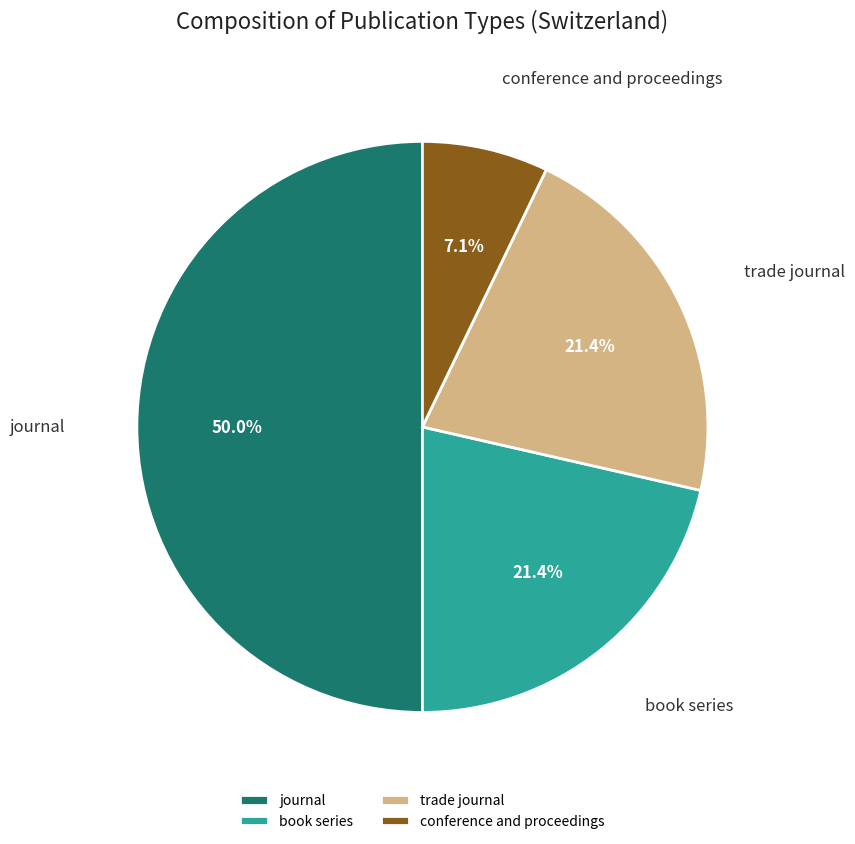

To the nearest percent, what is the difference between the conference and proceedings and journal slice percentages?

43%